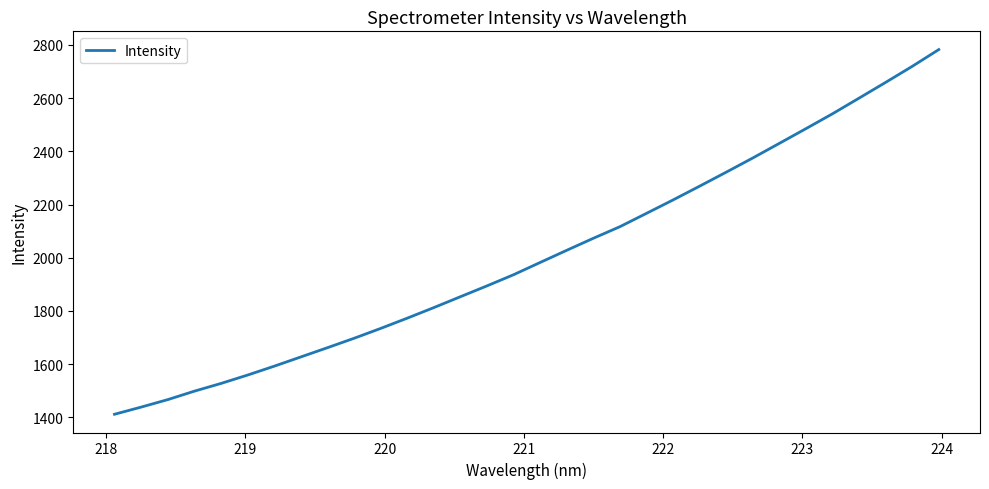

Does the chart display data point markers on the line(s)?

No